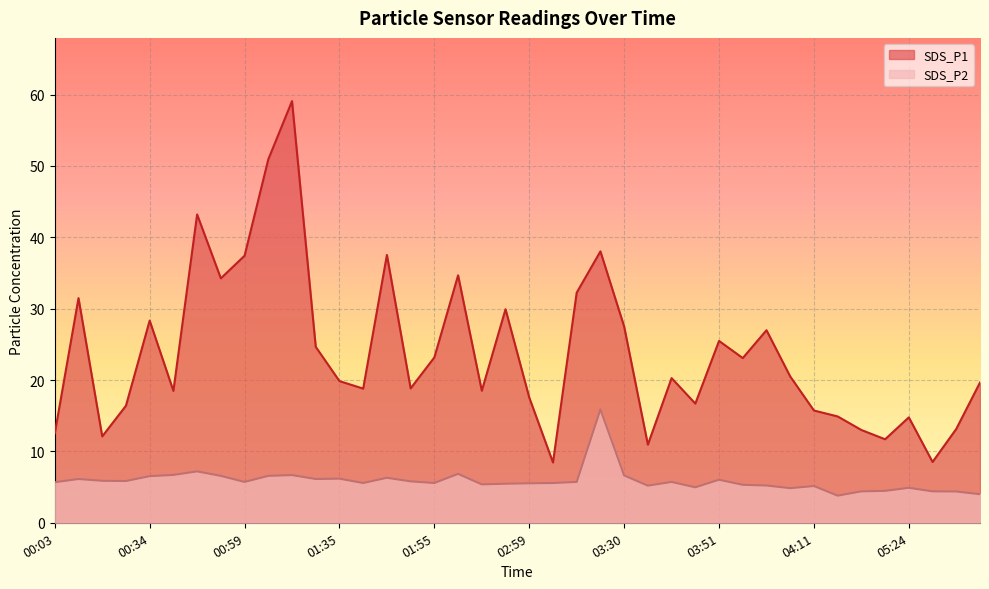

List the series in order of their peak value, lowest first.

SDS_P2, SDS_P1